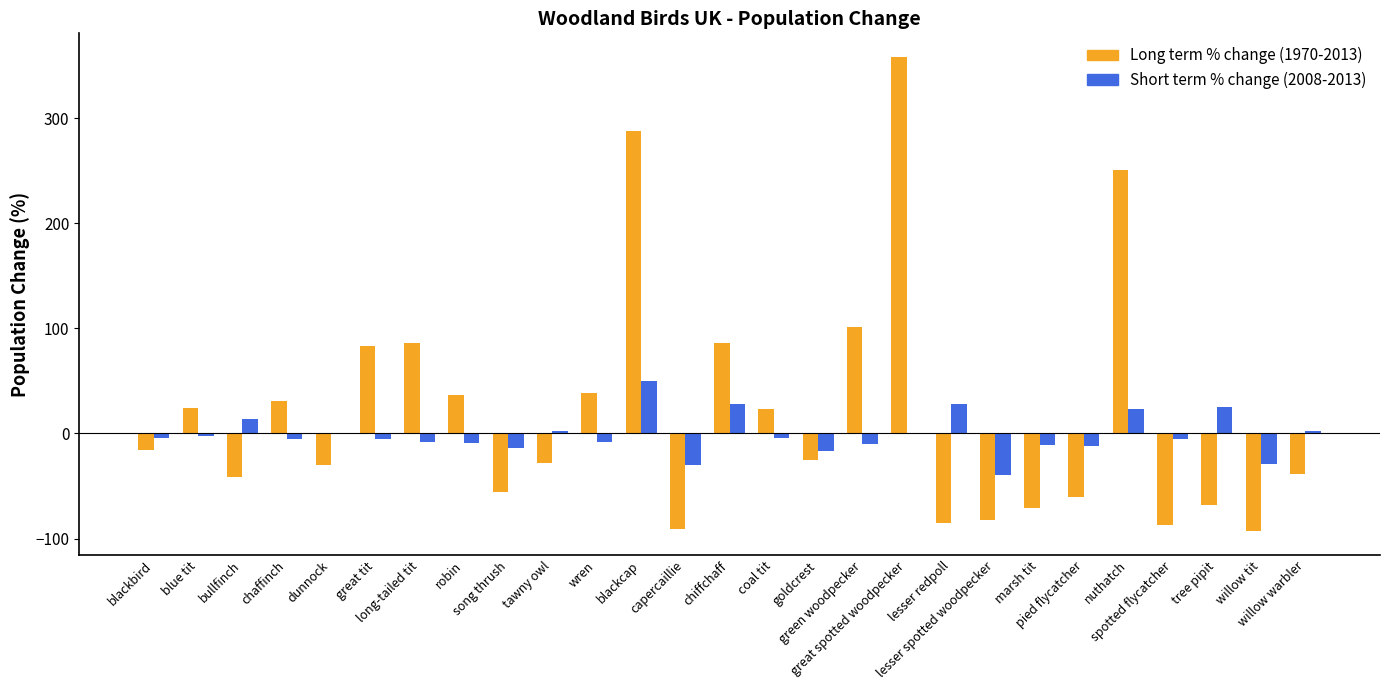

What is the spread (max minus min) of values at blackbird?

12